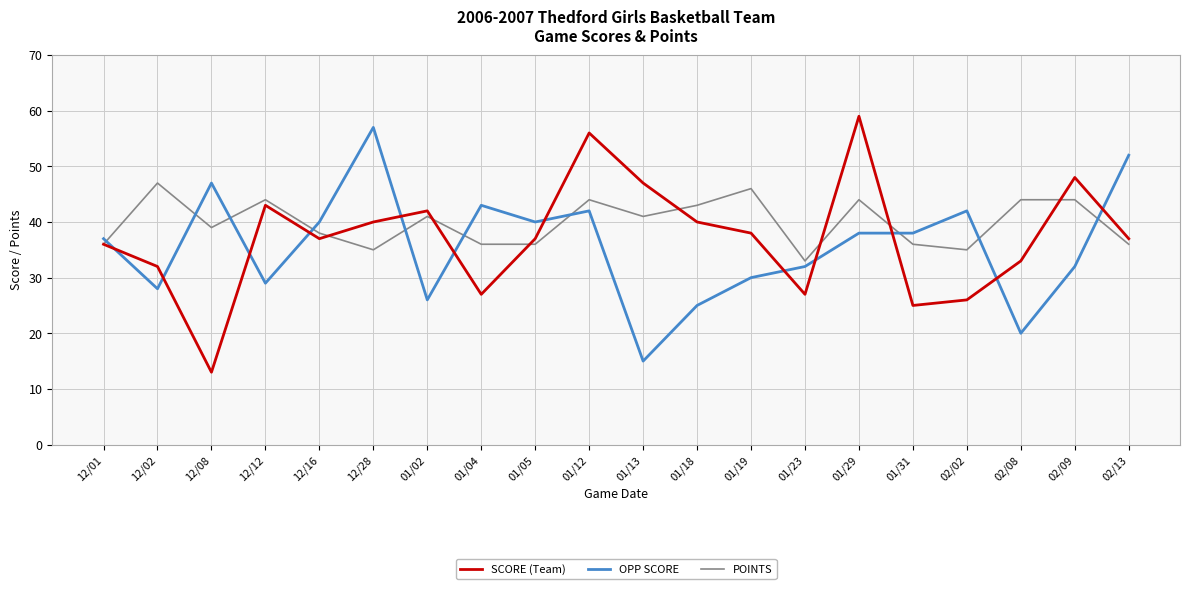

At 01/19, list the series in order from largest to smallest.

POINTS, SCORE (Team), OPP SCORE